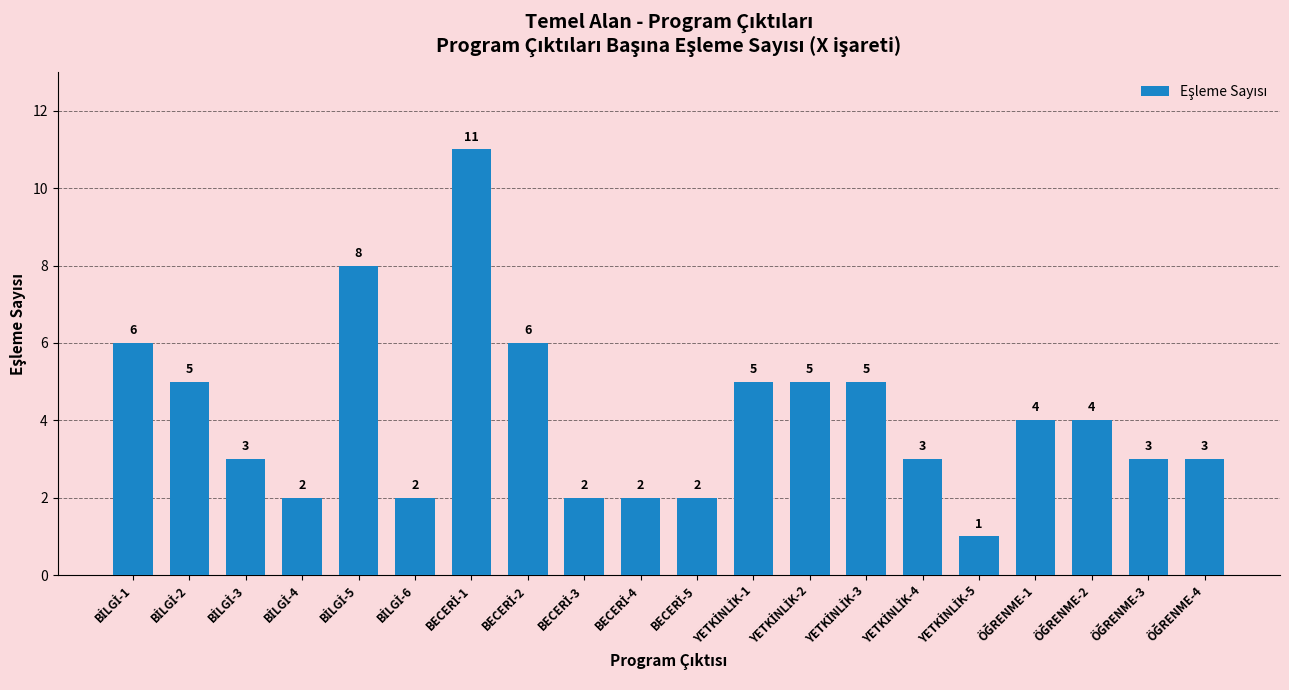

What is the difference between the maximum and minimum values?

10